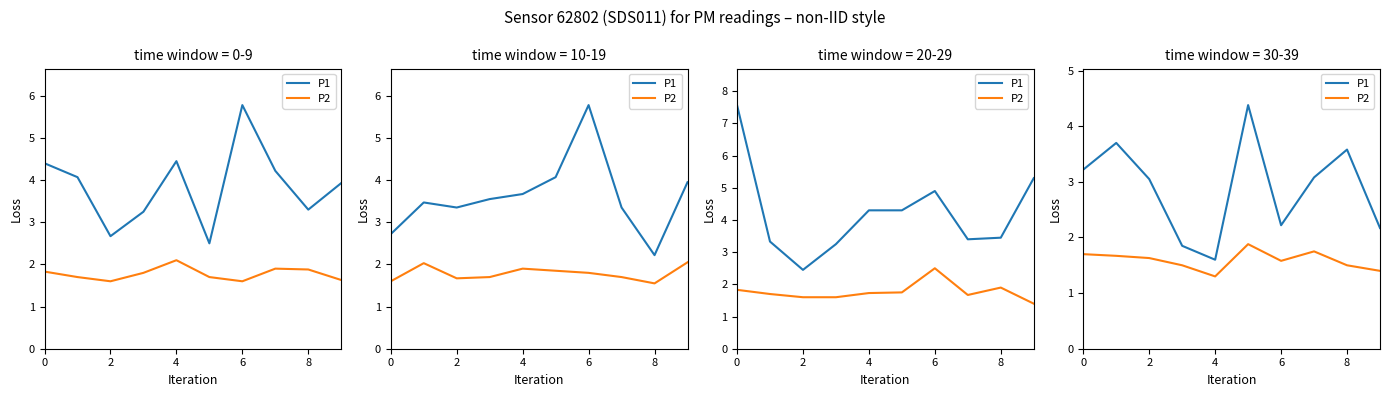

True or false: P2 and P1 cross at least once.

False